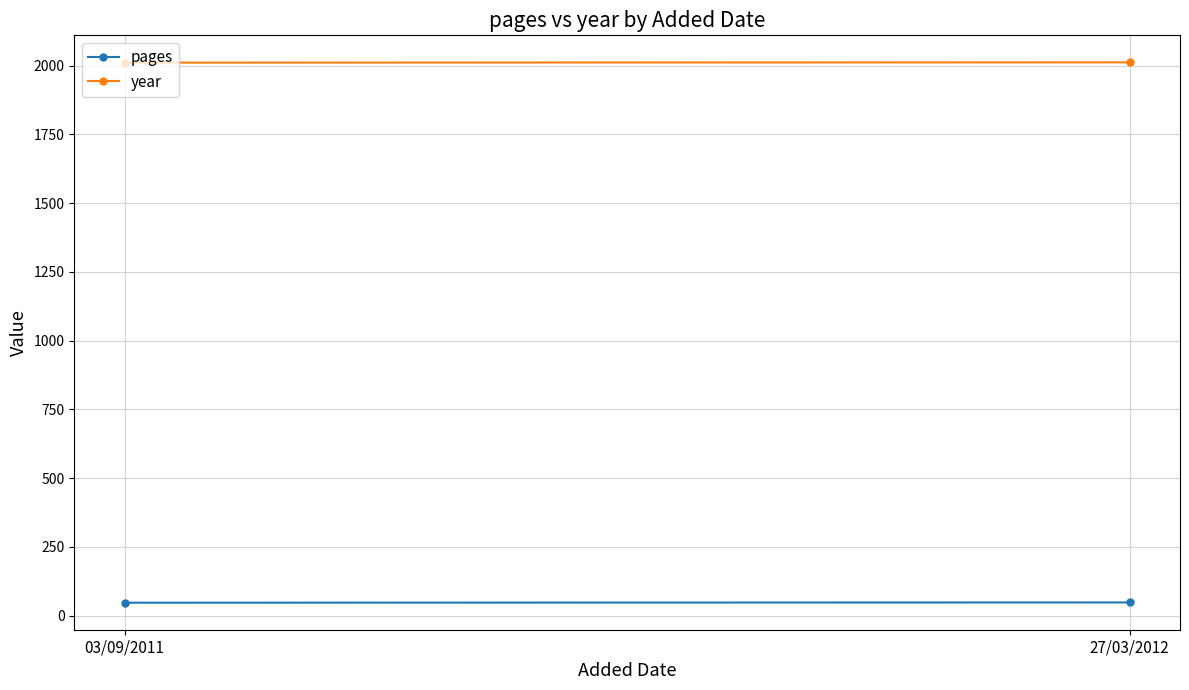

Which series changed the most between 03/09/2011 and 27/03/2012?

pages